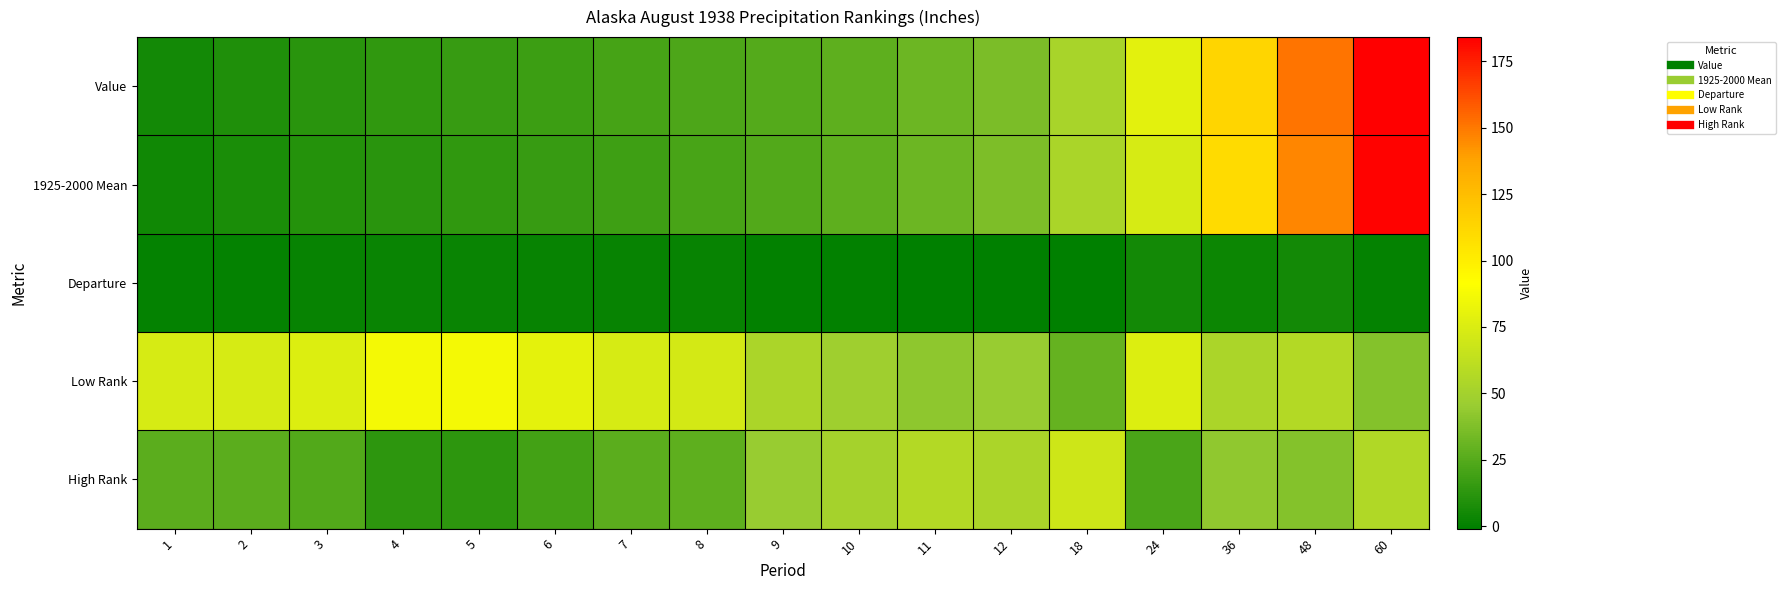

Between 24 and 7, which is larger?

24